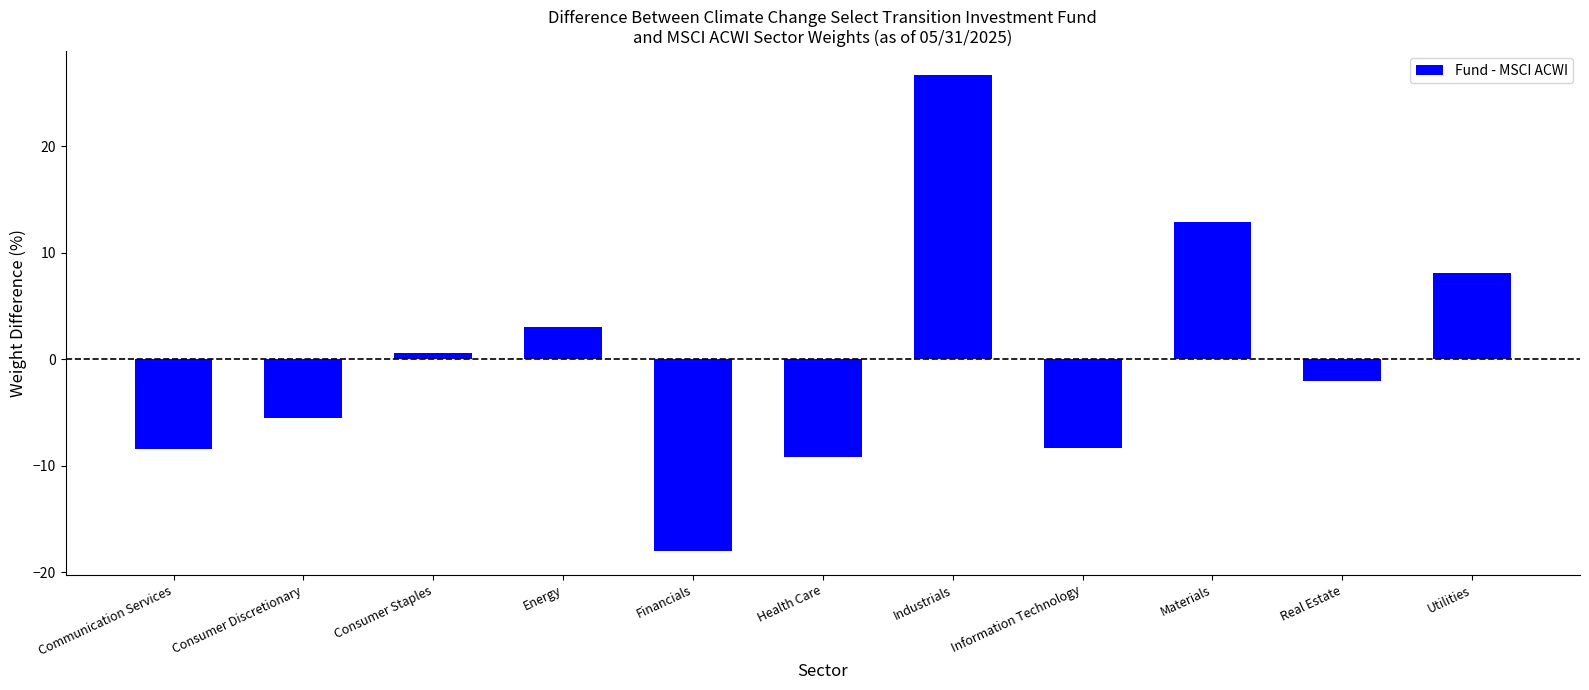

How many negative values are there?

6